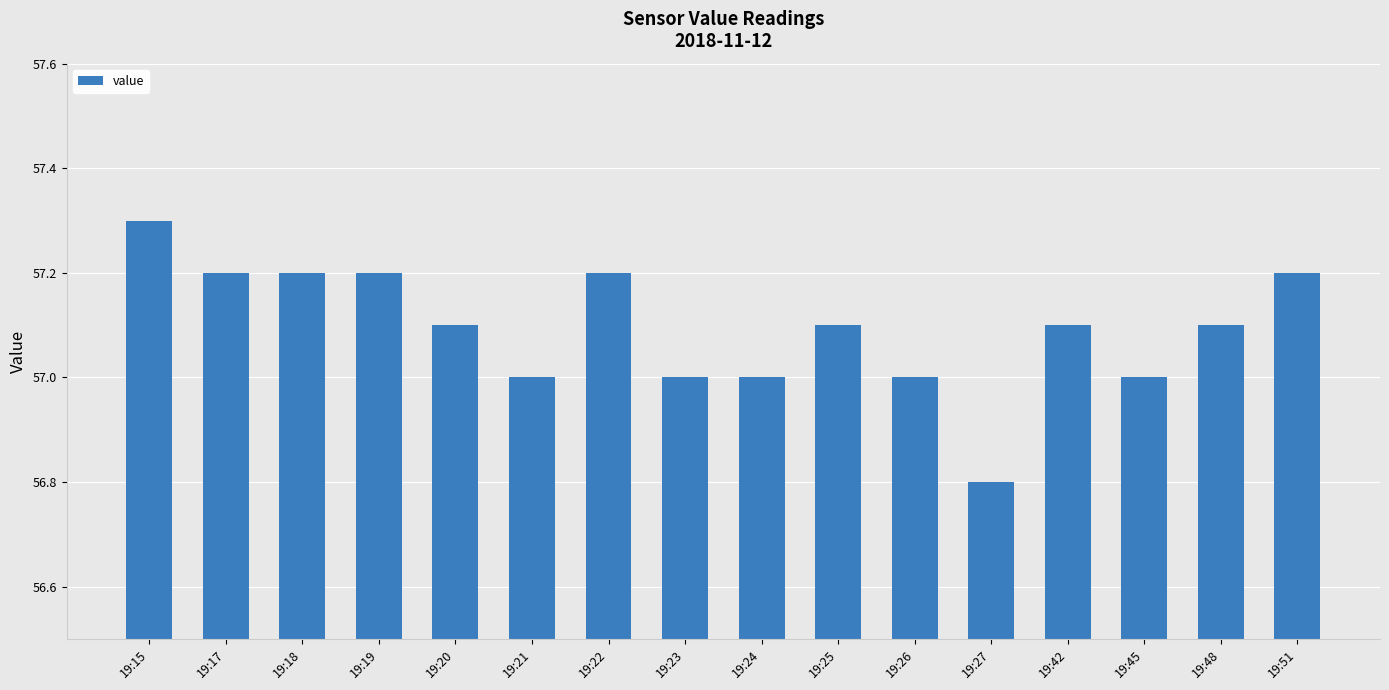

How many data points does each series have?

16